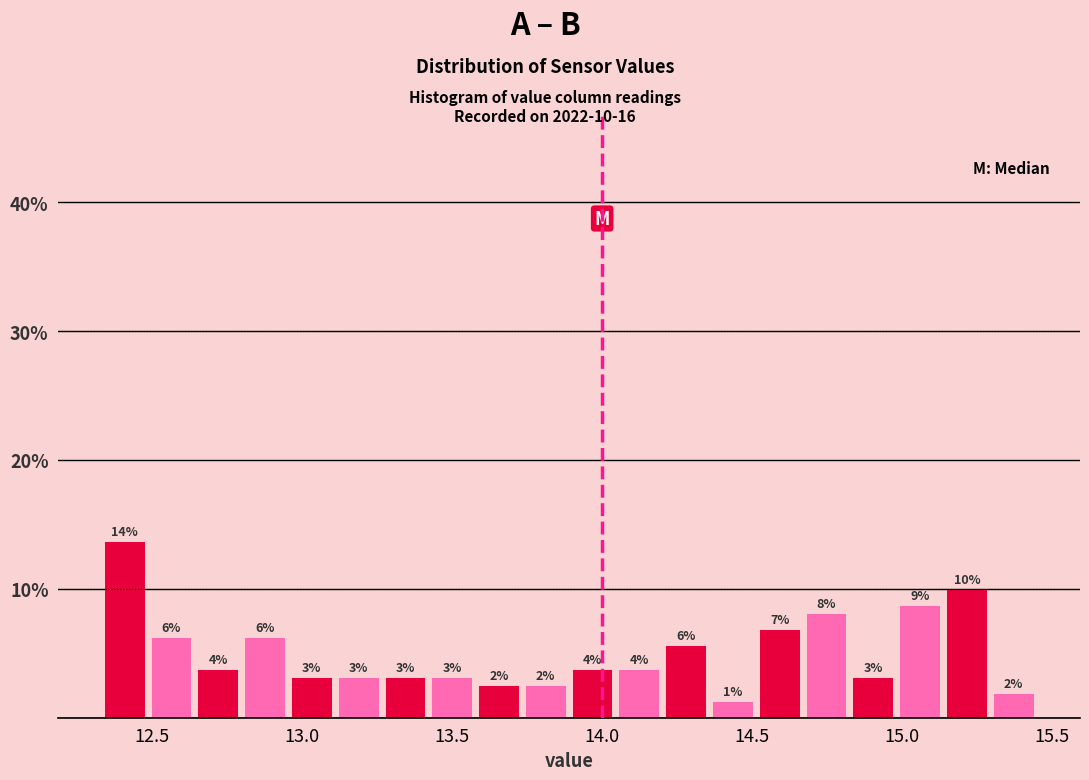

Read against the x-axis, roughly where is the centre of the tallest bar?

12.40